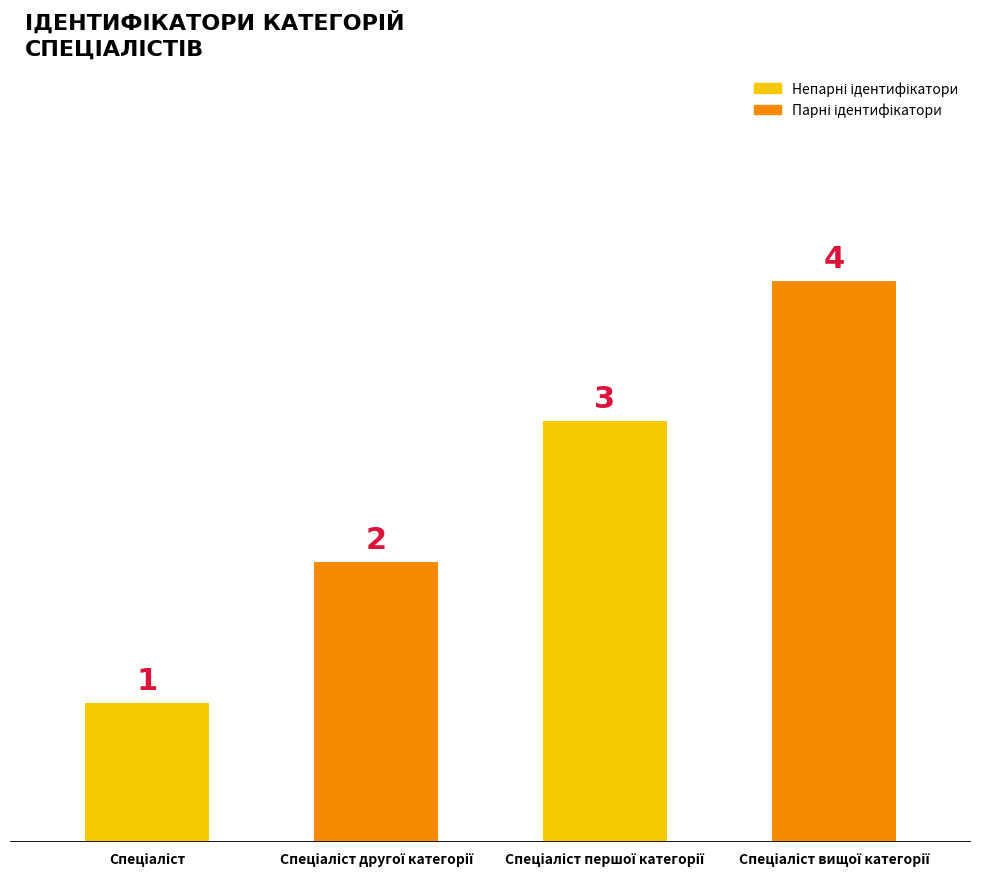

What is the difference between the maximum and minimum values?

3